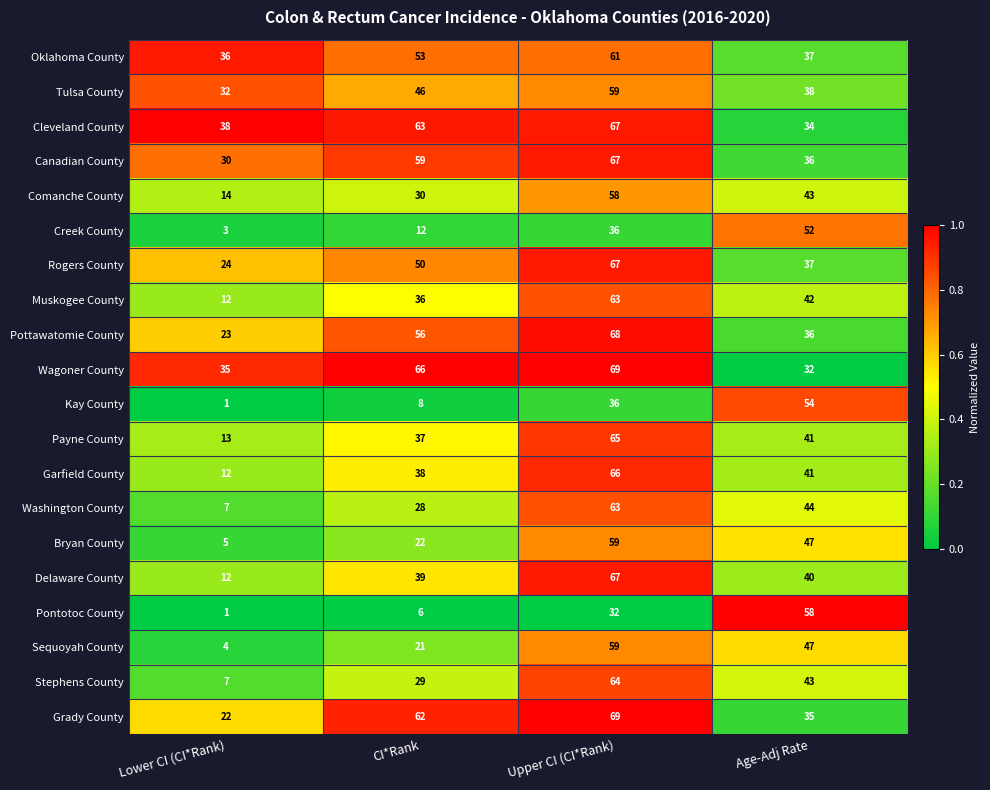

What is the difference between the highest and lowest values at Upper CI (CI*Rank)?

37